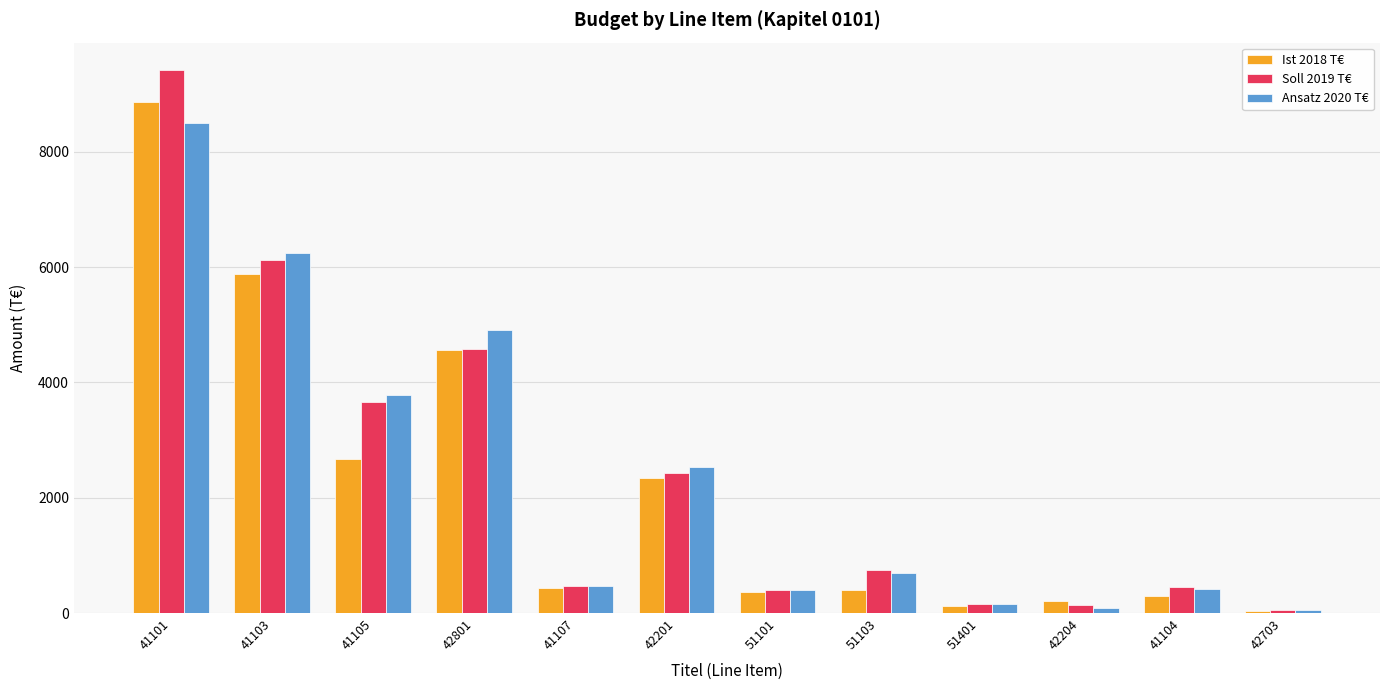

The value of Soll 2019 T€ at 41107 is 478.0. True or false?

True